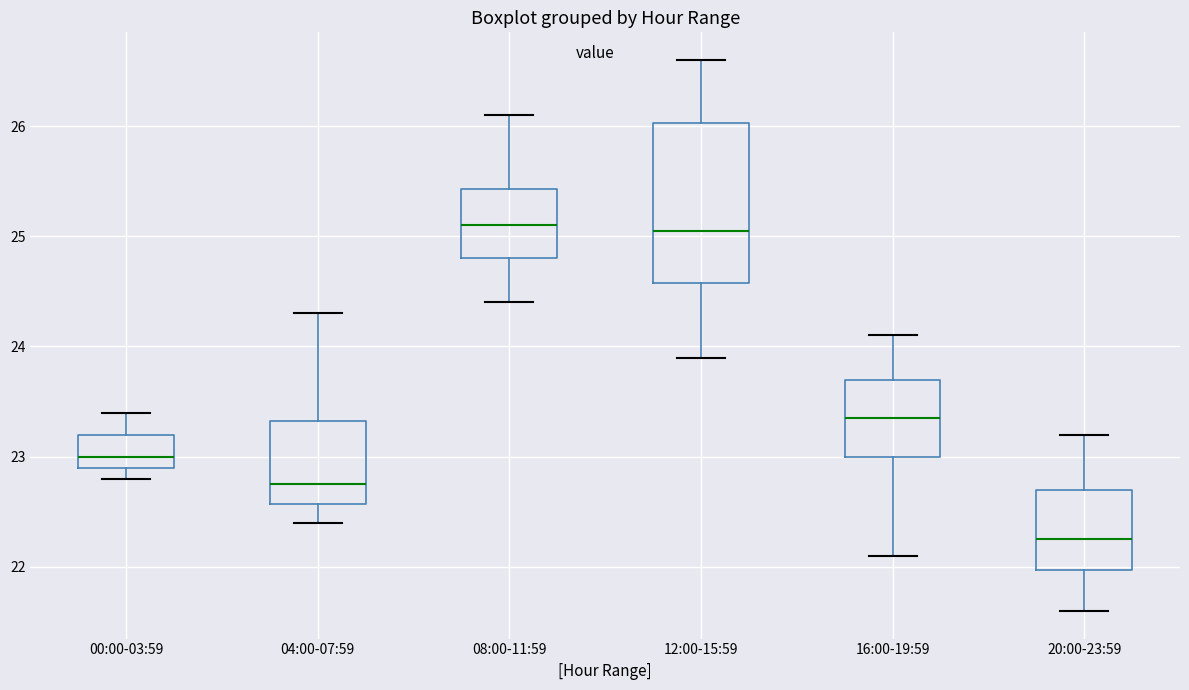

Reading left to right, read every box against the y-axis: the position of its median line, the range the box covers, and the ends of its whiskers. The values are not printed on the chart, so give them approximately, as read against the axis.

00:00-03:59: median 23.0, box 22.9 to 23.2, whiskers 22.8 to 23.4
04:00-07:59: median 22.8, box 22.6 to 23.3, whiskers 22.4 to 24.3
08:00-11:59: median 25.1, box 24.8 to 25.4, whiskers 24.4 to 26.1
12:00-15:59: median 25.1, box 24.6 to 26.0, whiskers 23.9 to 26.6
16:00-19:59: median 23.4, box 23.0 to 23.7, whiskers 22.1 to 24.1
20:00-23:59: median 22.3, box 22.0 to 22.7, whiskers 21.6 to 23.2